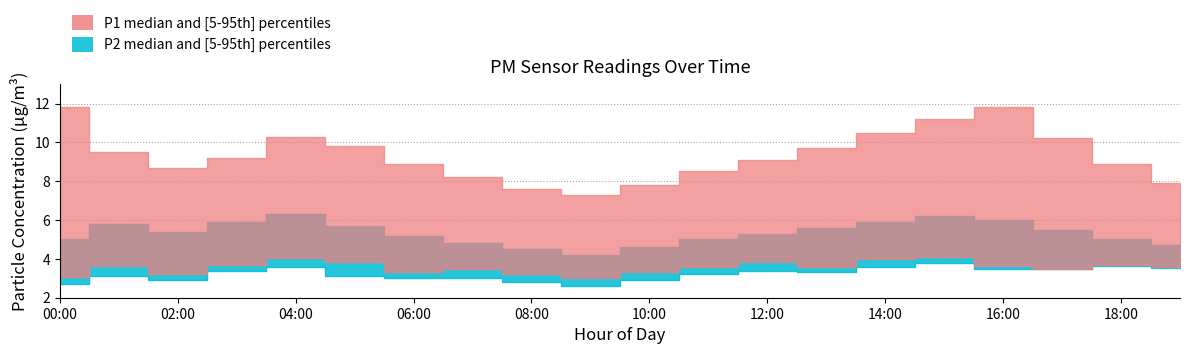

What is the label of the 10th point from the left?

09:00